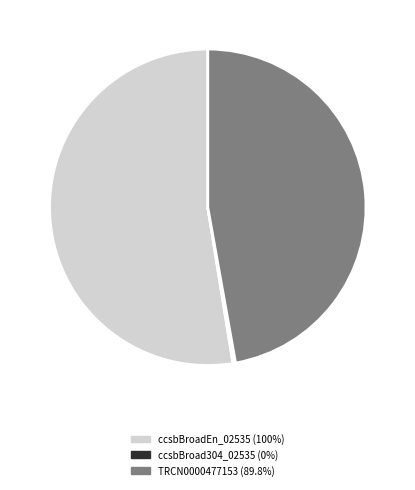

Which category has the biggest portion of the pie?

ccsbBroadEn_02535